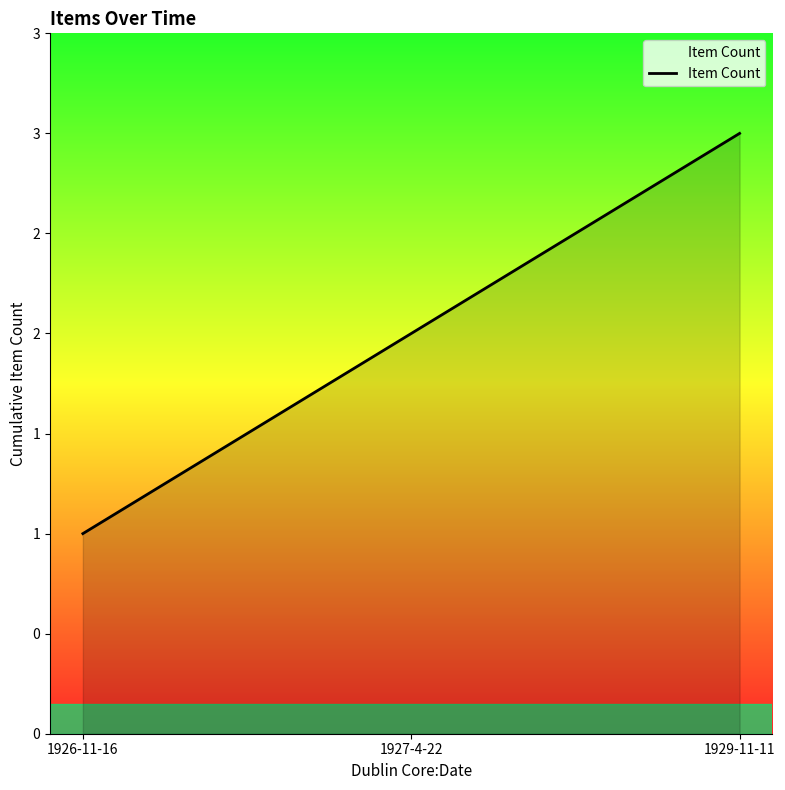

Does the chart have visible grid lines?

No